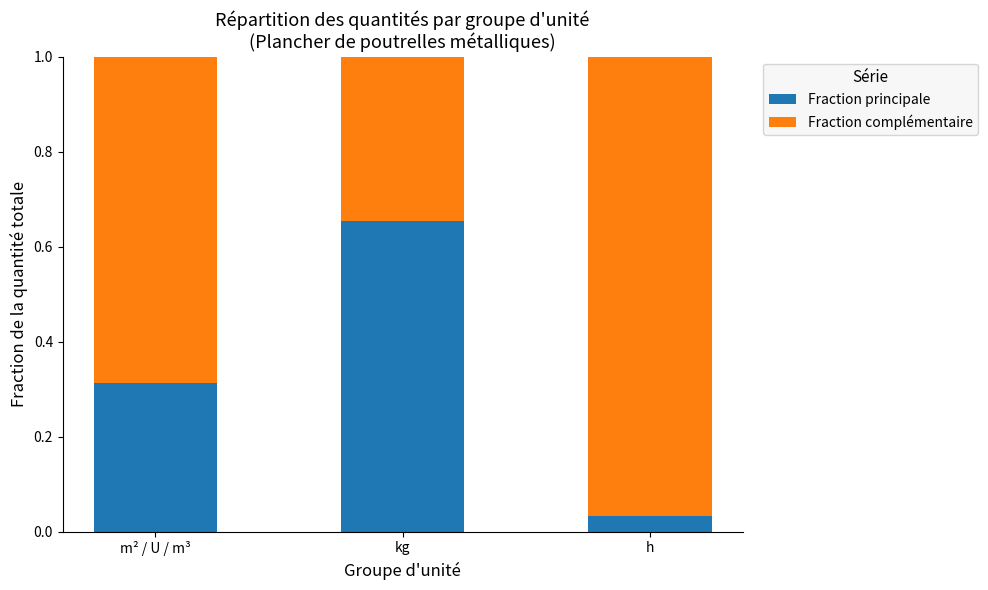

True or false: Fraction principale has a value of 0.4 at m² / U / m³.

False